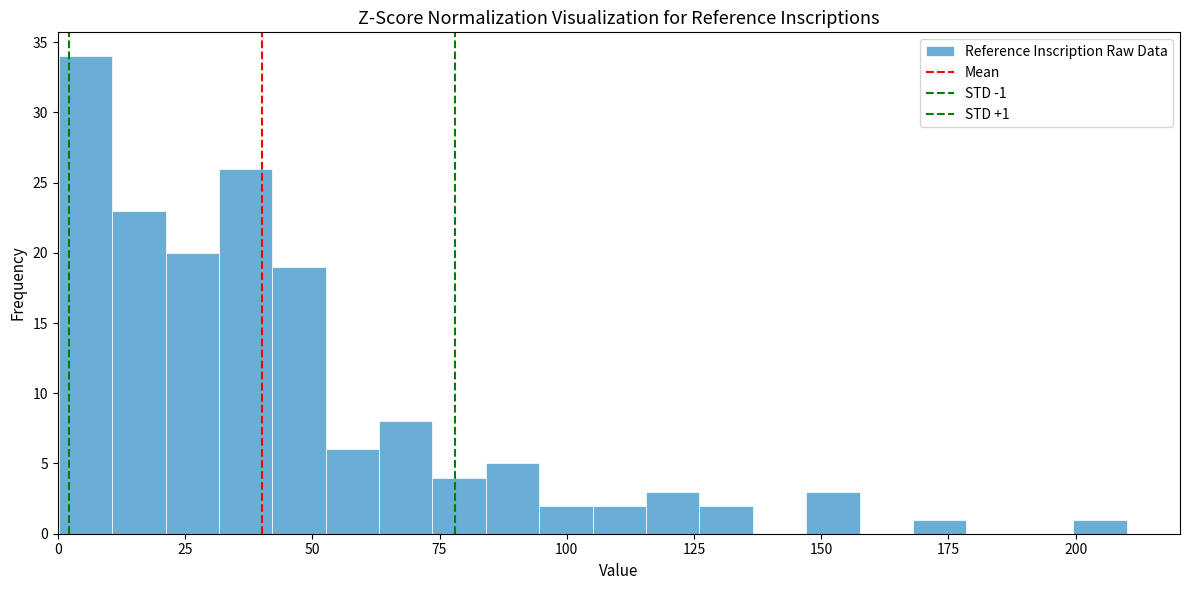

Read against the x-axis, roughly where is the centre of the tallest bar?

5